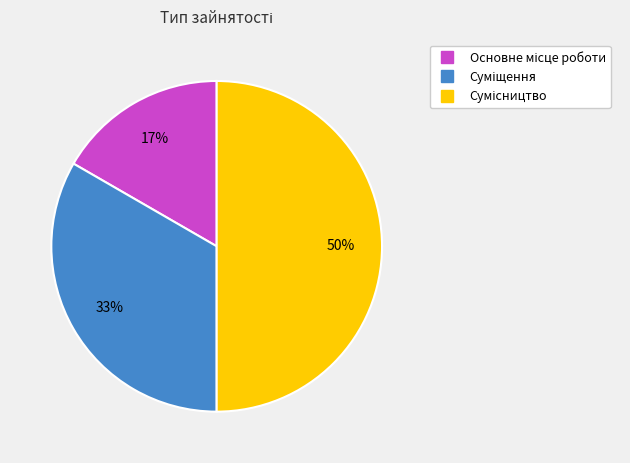

To the nearest percent, what is the difference between the largest and smallest slice percentages?

33%